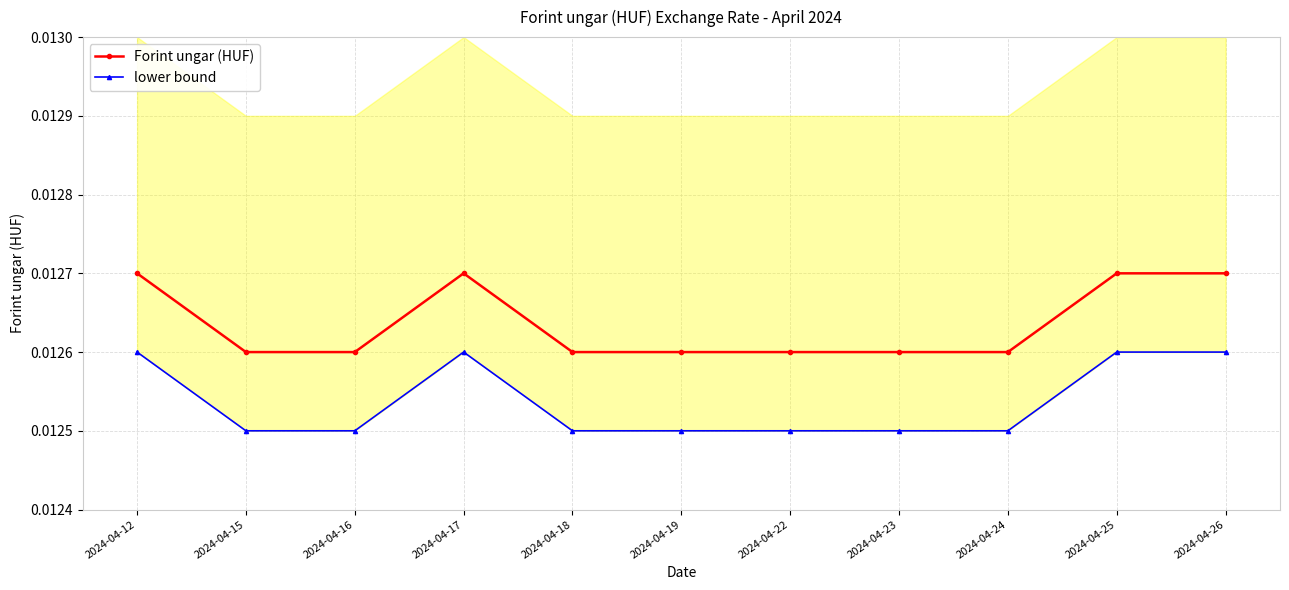

How many lines are shown in the chart?

2